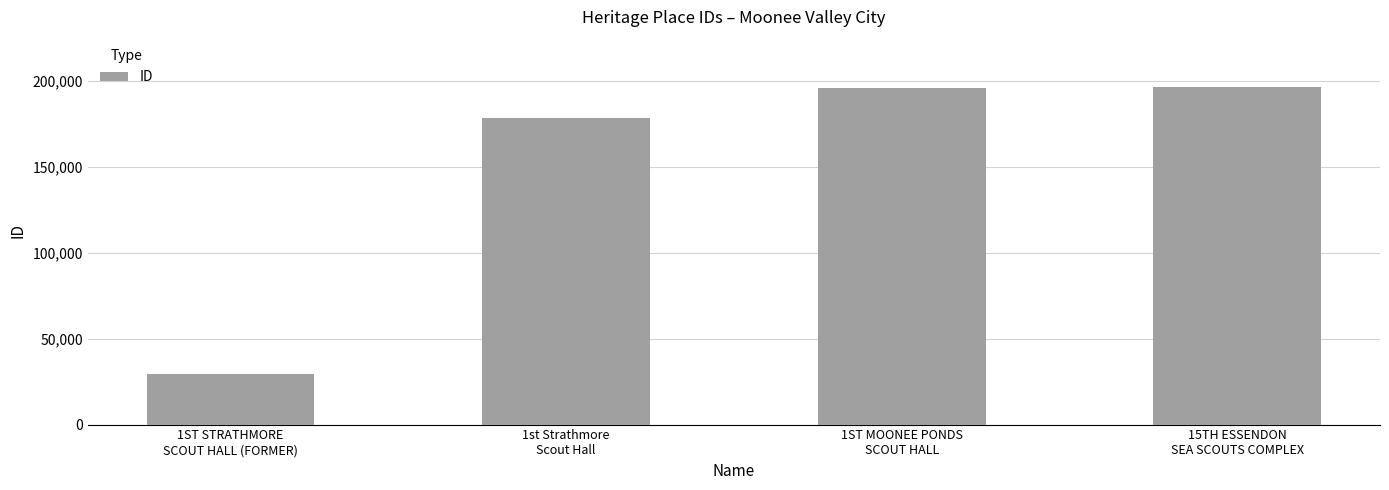

How many data points are less than 196282?

2